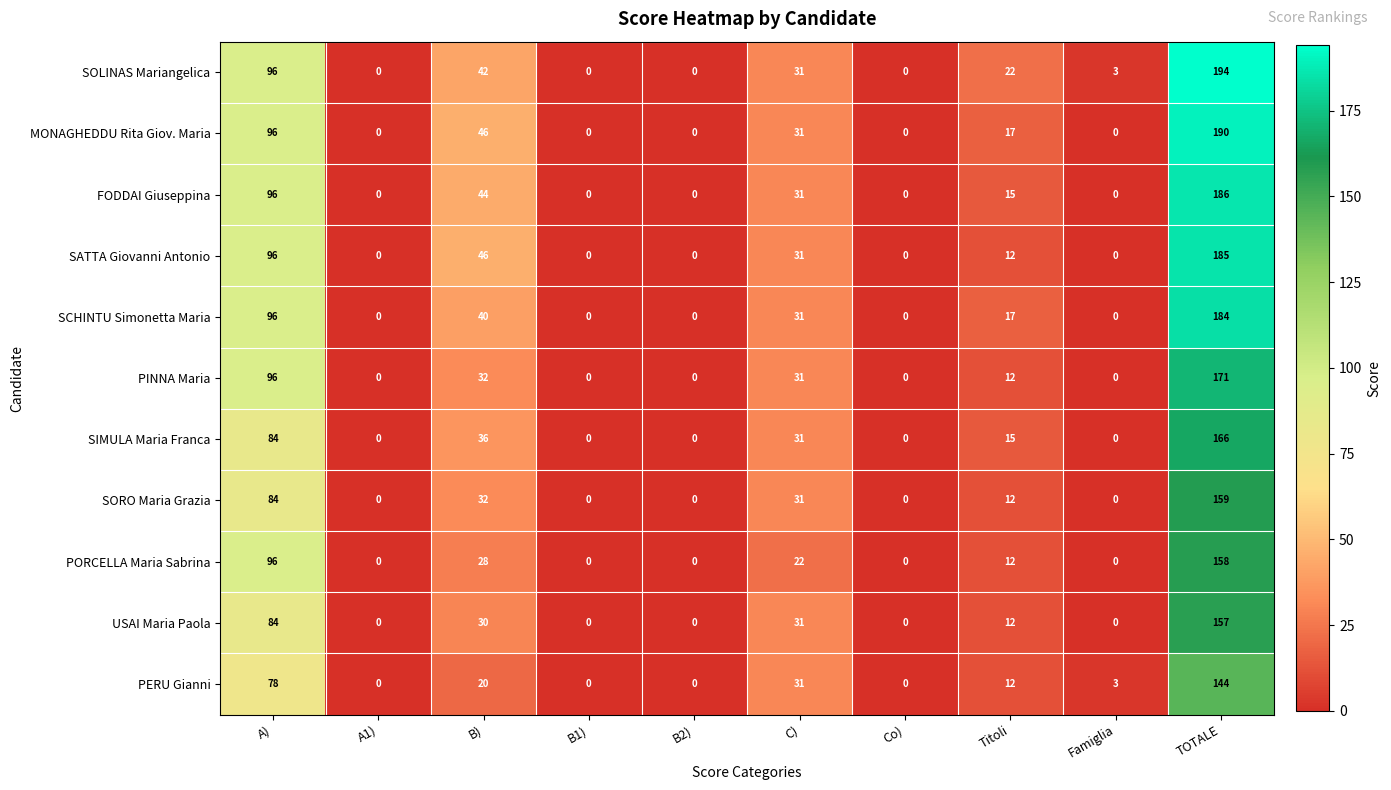

What is the sum of the FODDAI Giuseppina values at A1) and Titoli?

15